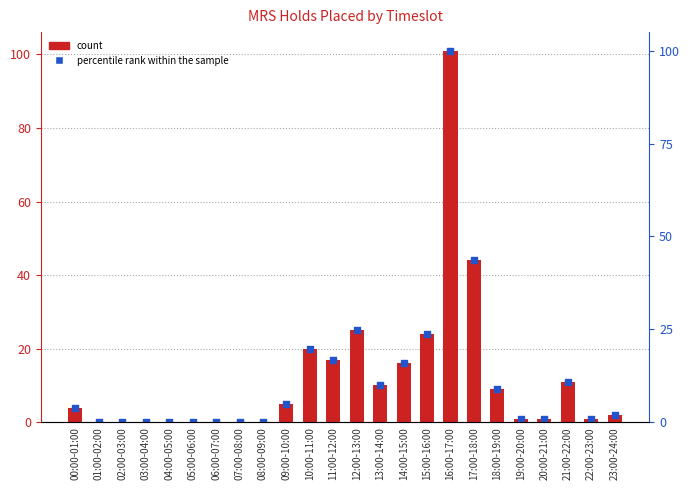

At how many categories does at least one series exceed 69?

1